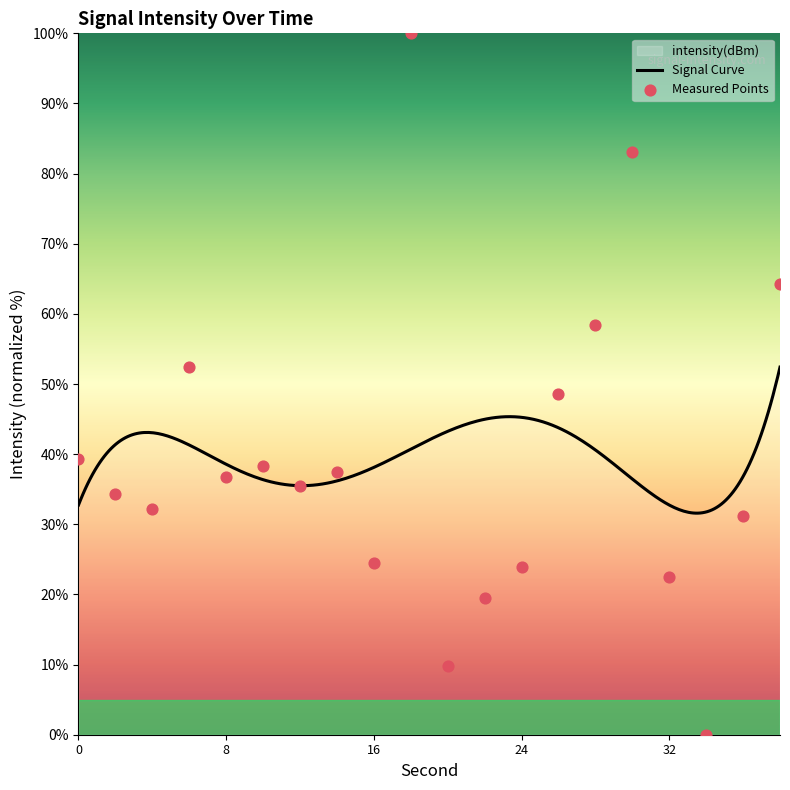

Which has a higher value, 36 or 30?

30